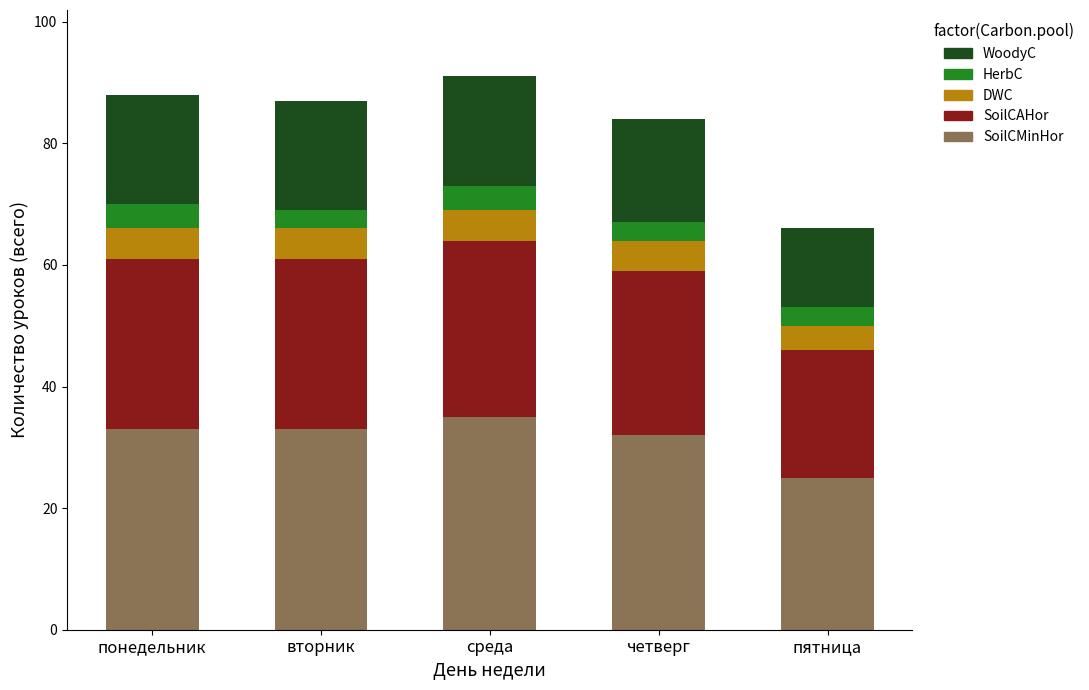

What is the sum of the SoilCMinHor values at среда and вторник?

68